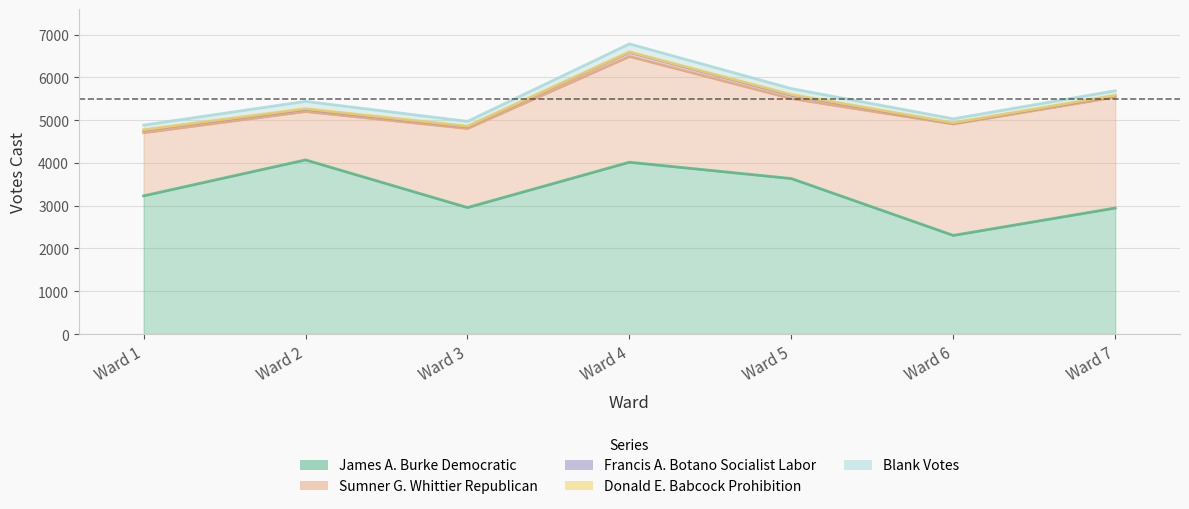

Is it true that Blank Votes equals 75 at Ward 3?

False